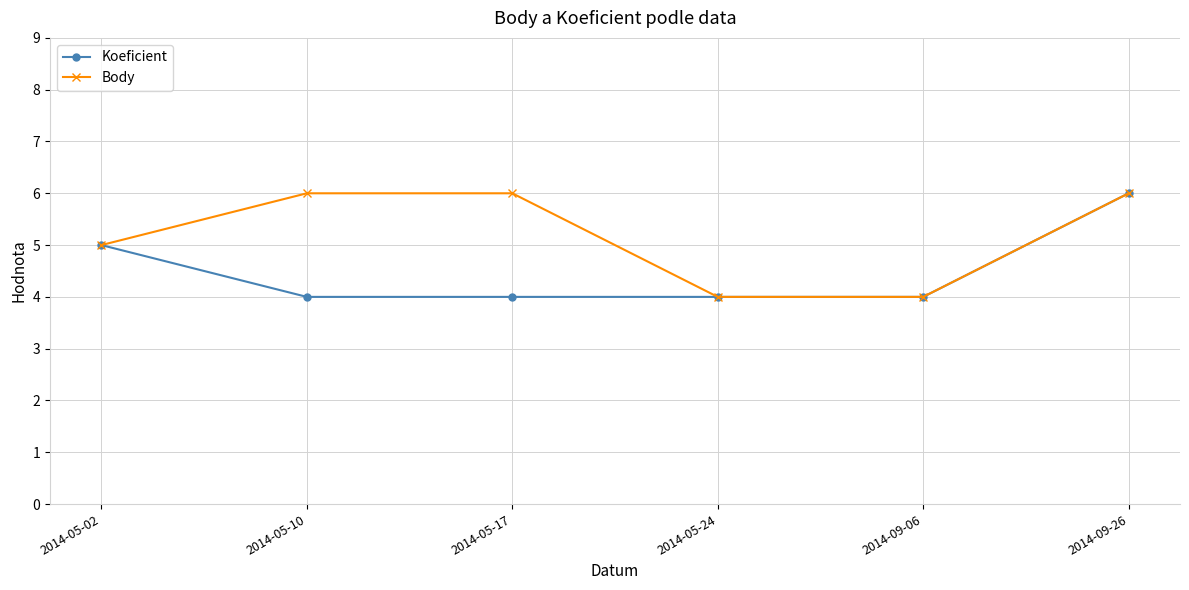

How many lines are shown in the chart?

2